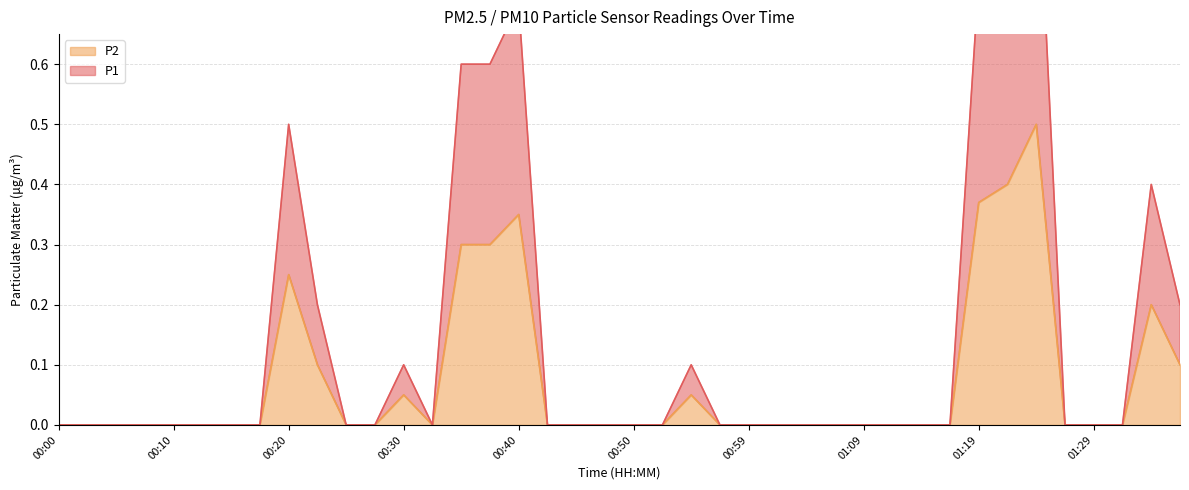

How many data points in P2 are above 0?

12